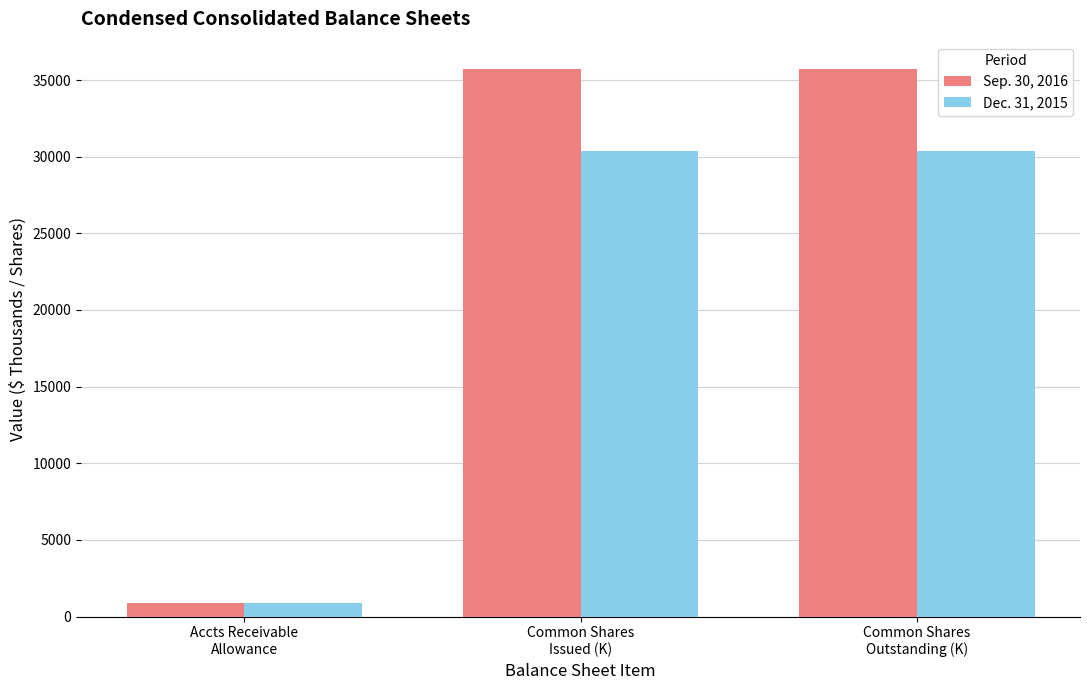

What is the average value of the Dec. 31, 2015 series?

20536.7